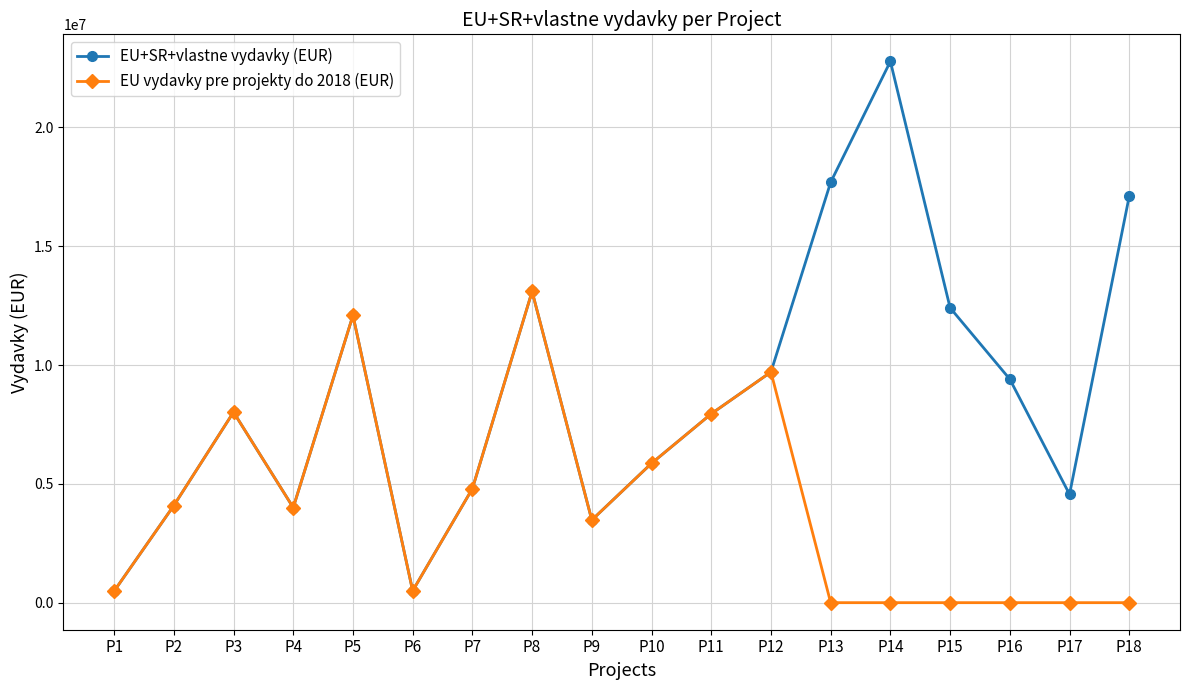

Read the EU vydavky pre projekty do 2018 (EUR) value at P2.

4087165.4